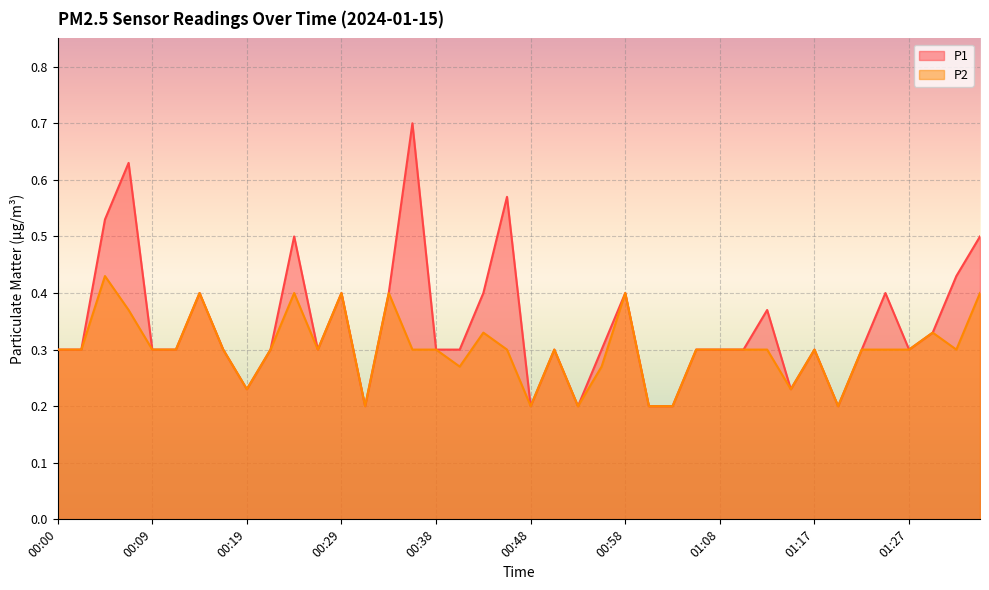

At which label is P2 closest to 0?

00:31